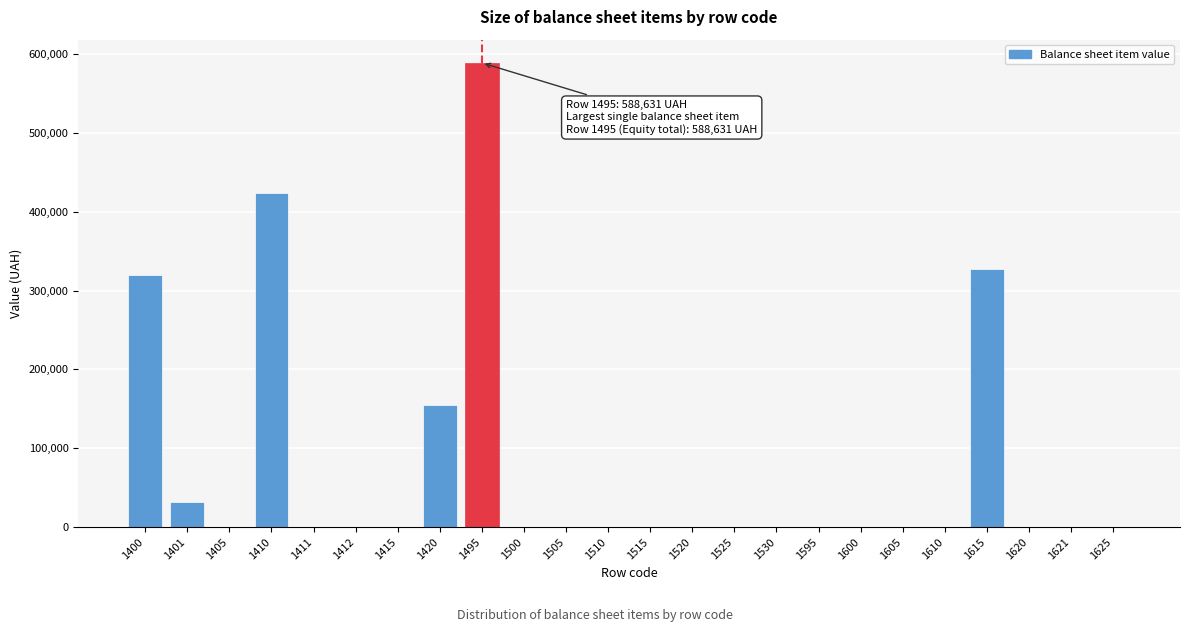

What is the greatest value displayed?

588631